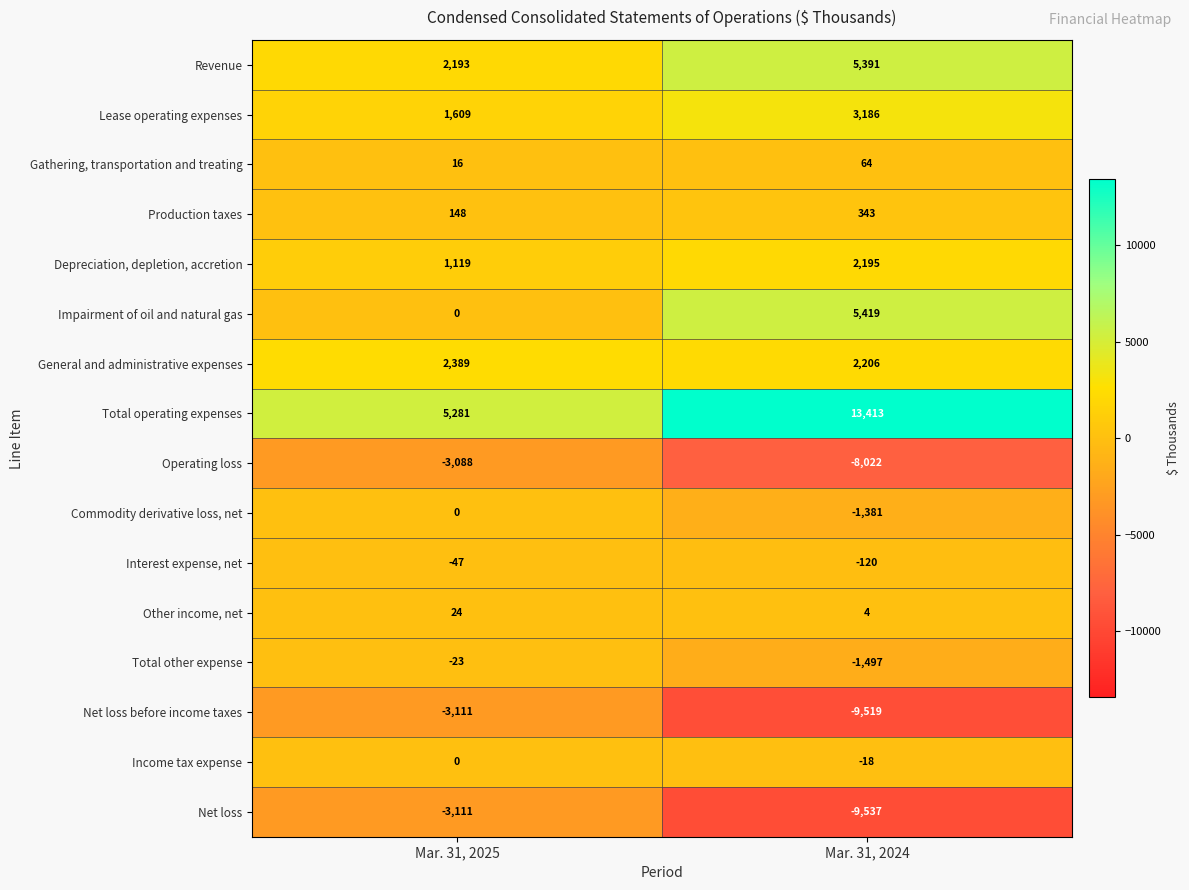

What is the difference between the highest and lowest values at Mar. 31, 2025?

8392